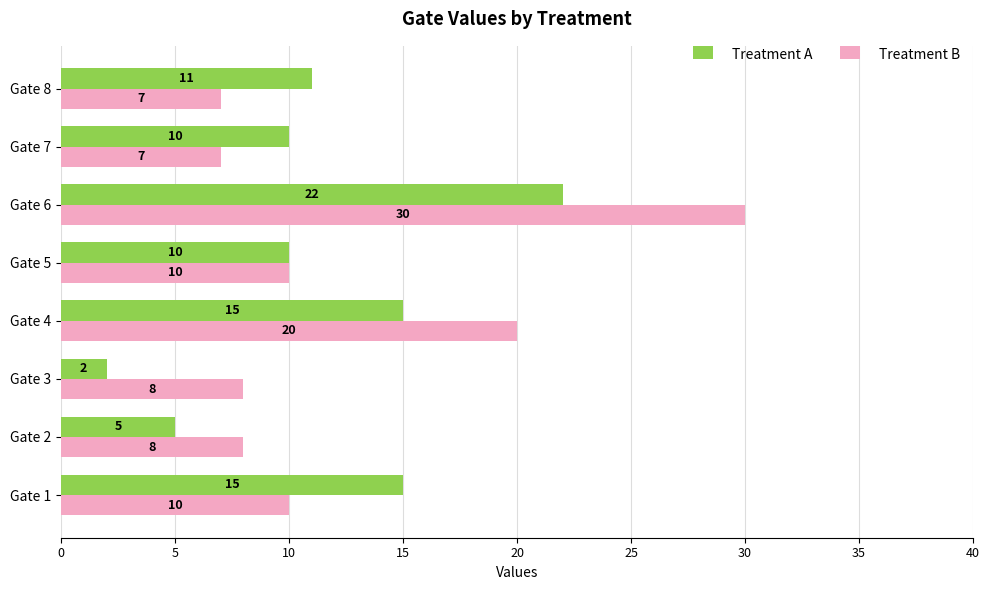

At which label does Treatment A reach its peak?

Gate 6